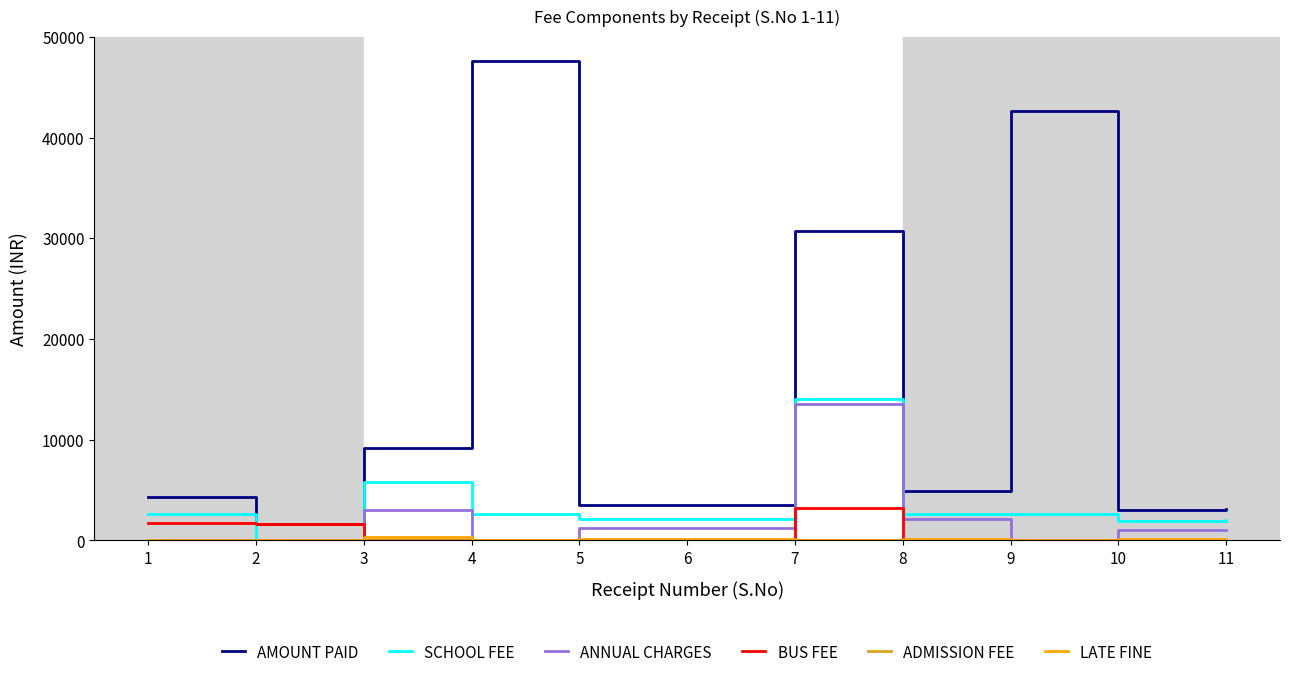

How many values in the ANNUAL CHARGES series are below 1020?

4